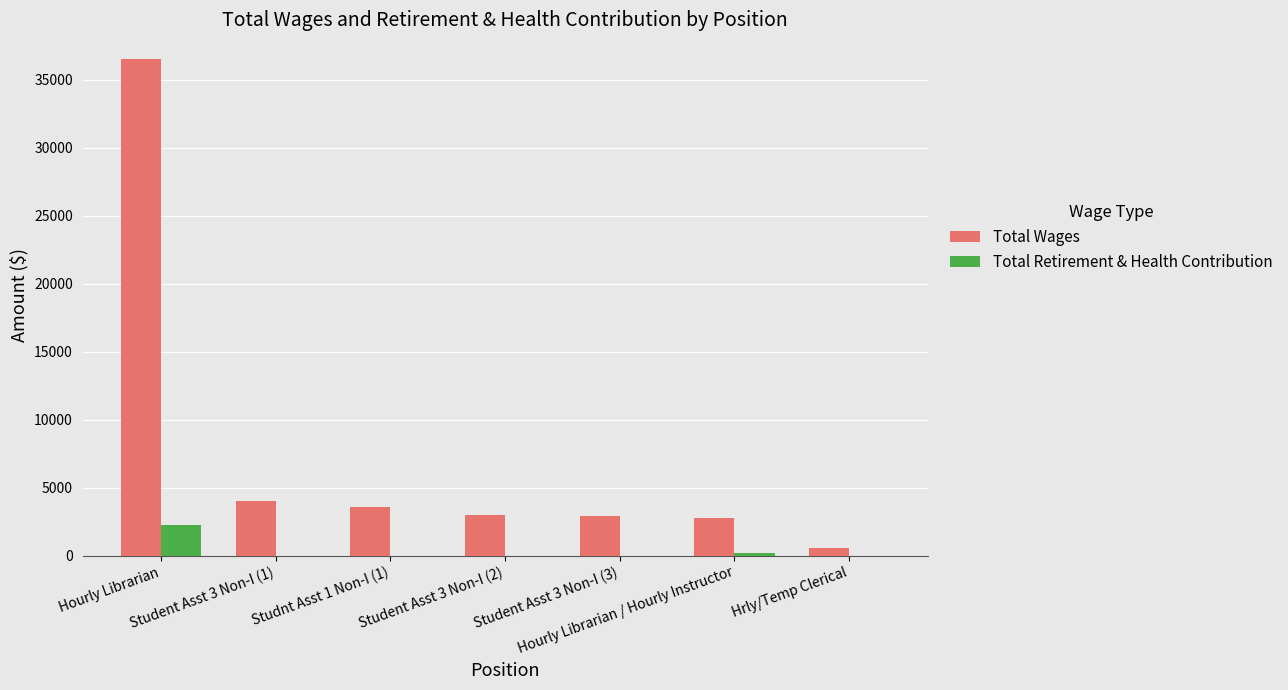

Which series has the largest total across all categories?

Total Wages